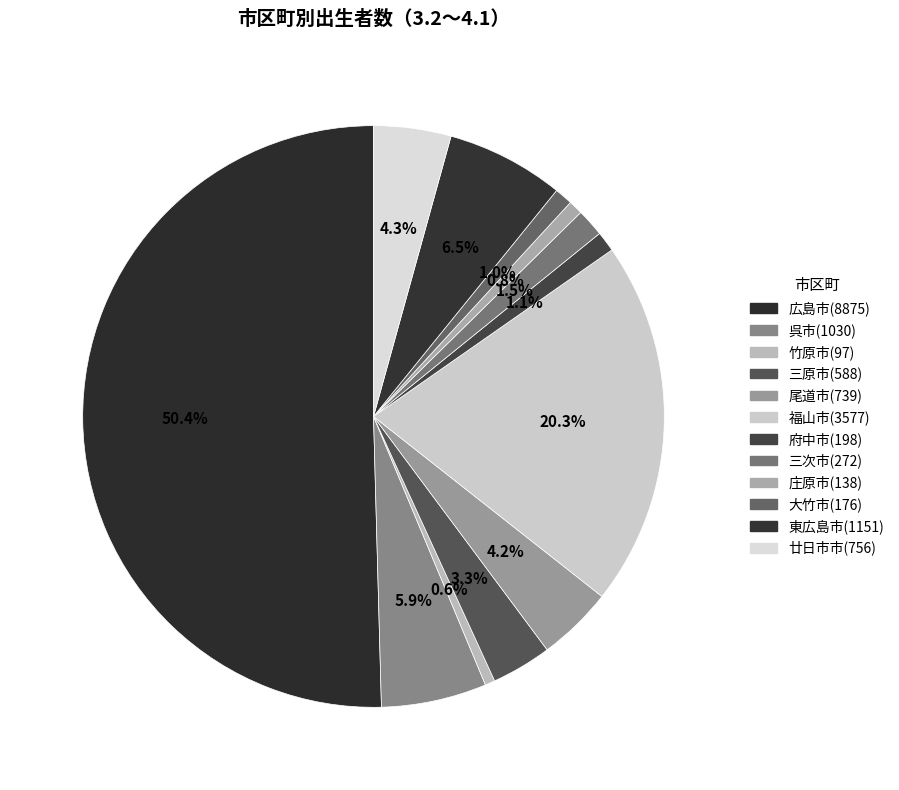

What is the change in value from 尾道市 to 庄原市?

-601